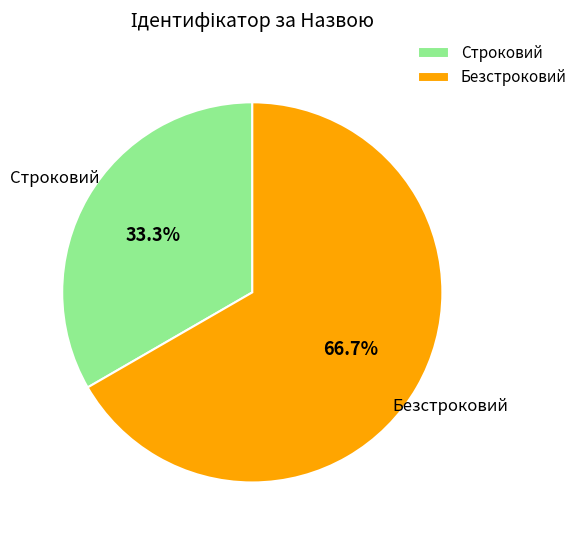

What is the total percentage of Строковий and Безстроковий?

100.0%